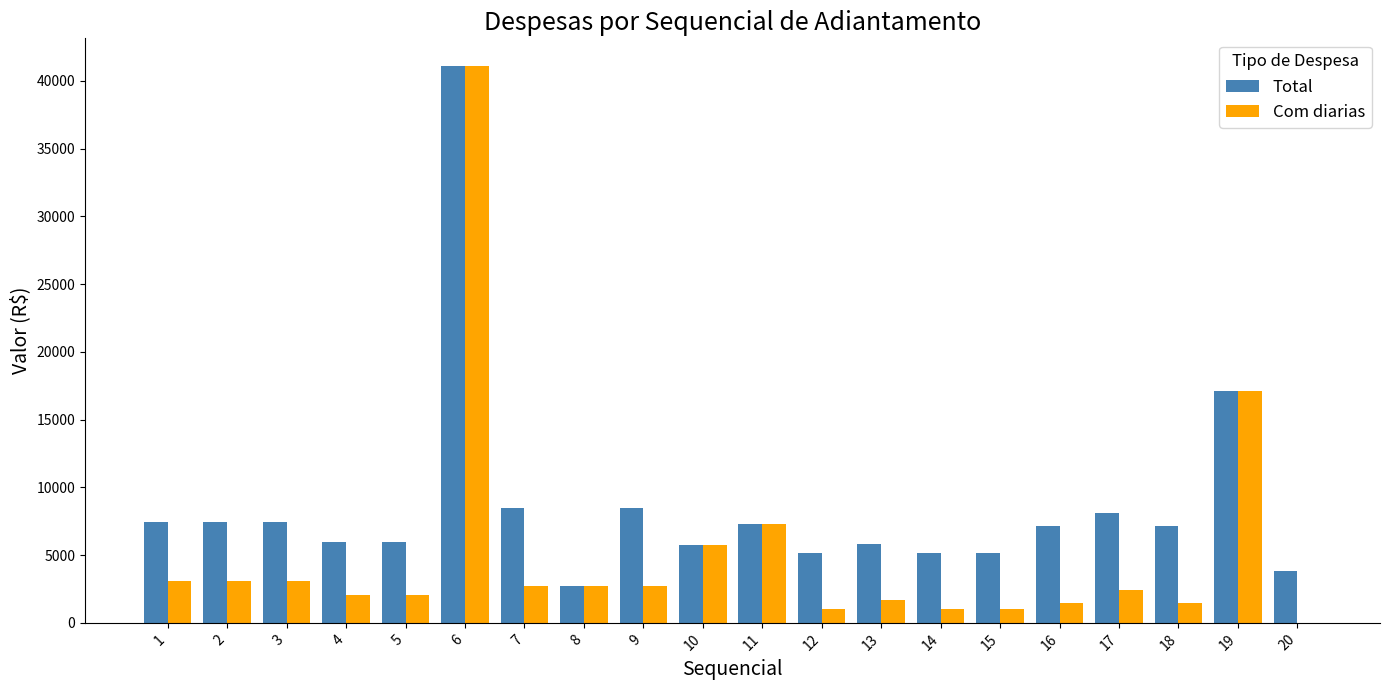

Where is Total nearest to the value 21923?

19